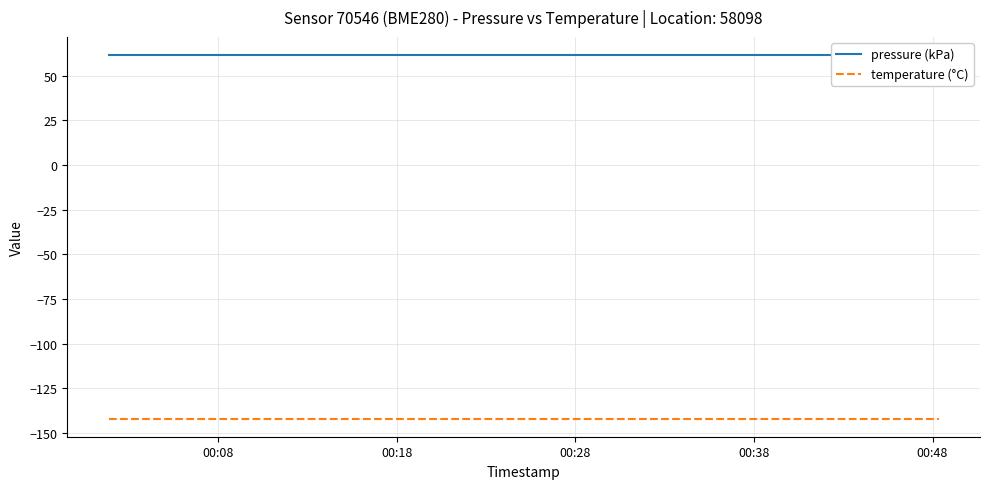

Is it true that pressure (kPa) equals 19.2 at 9?

False